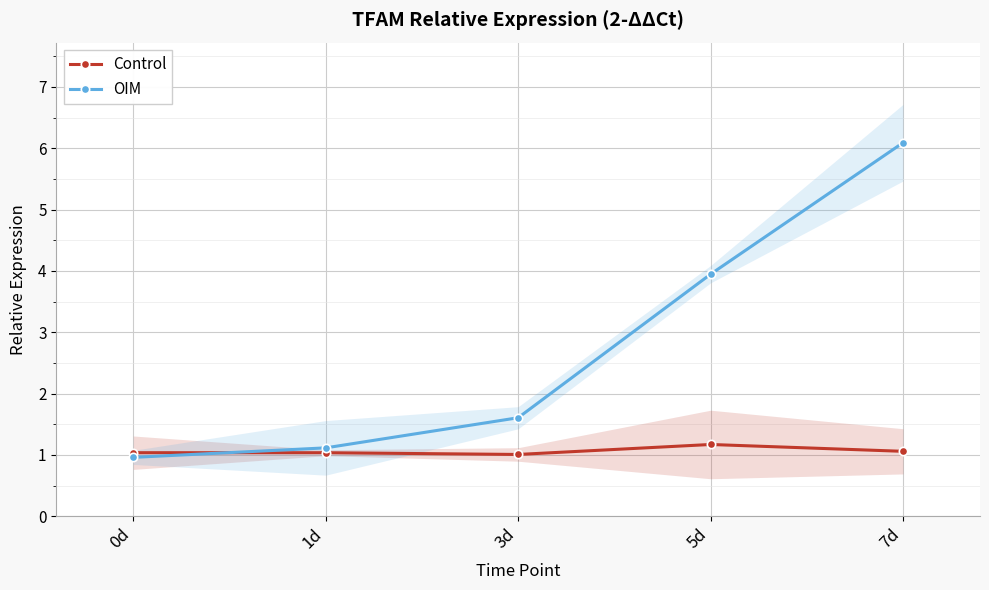

At which label is Control closest to 1?

3d